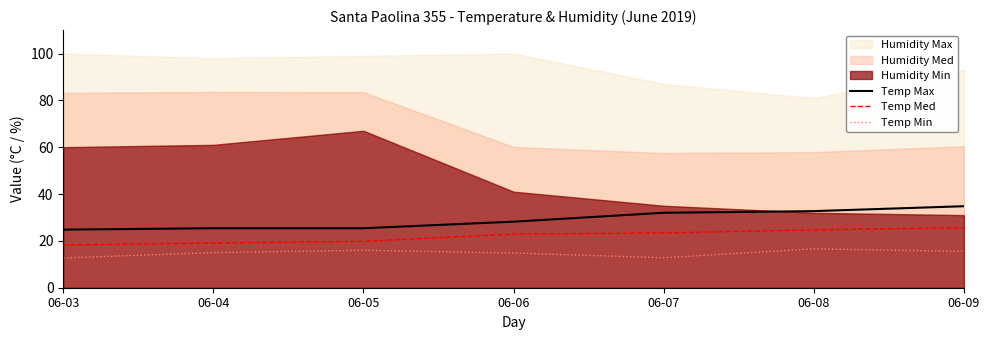

The Temp Min series shows 16.0 at 06-05. True or false?

True